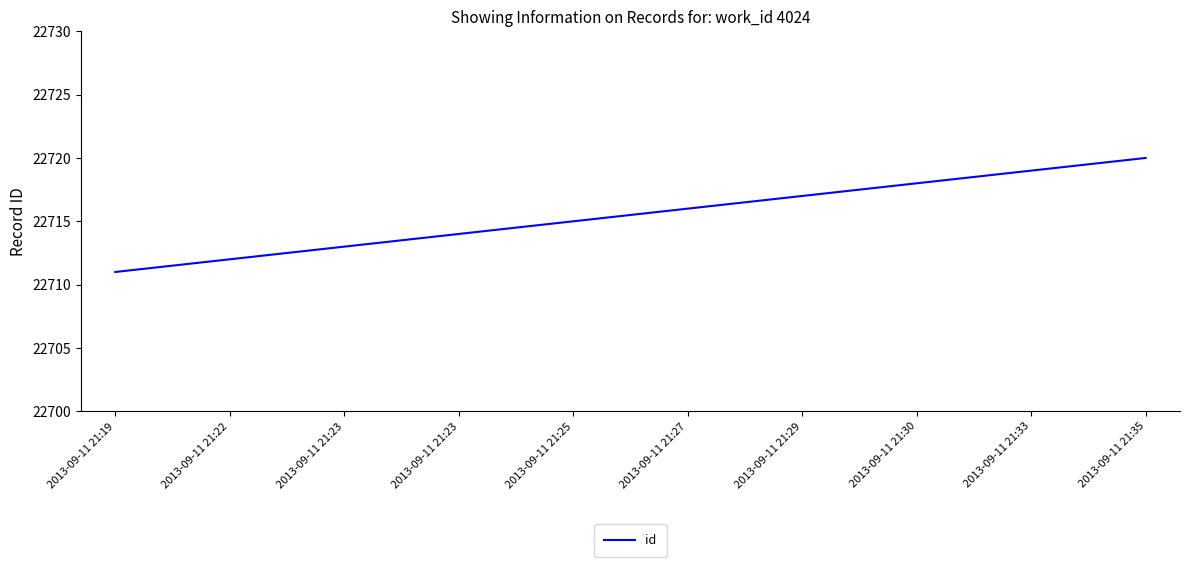

Is it true that the value at 2013-09-11 21:27 is 22716?

True